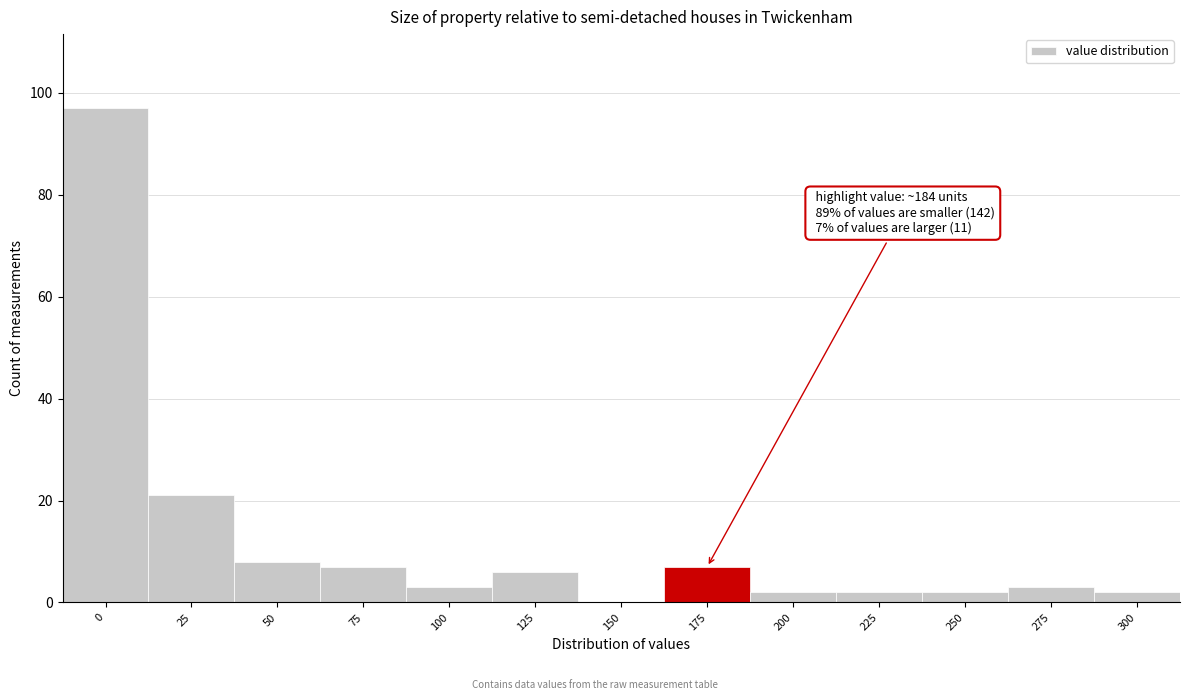

Reading right to left, what are all the values shown in this chart?

300=2	275=3	250=2	225=2	200=2	175=7	150=0	125=6	100=3	75=7	50=8	25=21	0=97